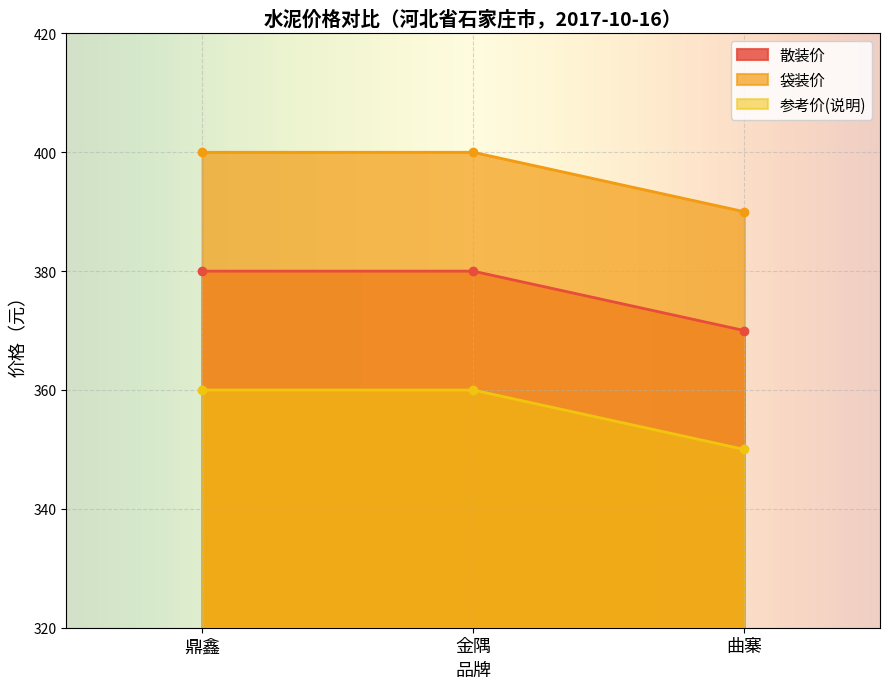

What is the difference between the maximum and minimum values in the 参考价(说明) series?

10